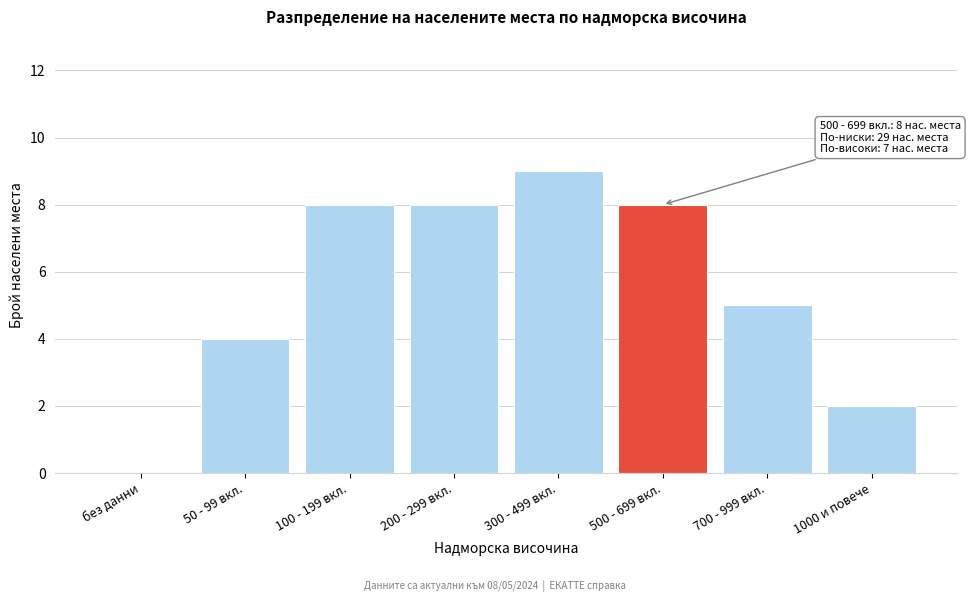

Reading left to right, extract all data points from this chart.

без данни=0	50 - 99 вкл.=4	100 - 199 вкл.=8	200 - 299 вкл.=8	300 - 499 вкл.=9	500 - 699 вкл.=8	700 - 999 вкл.=5	1000 и повече=2